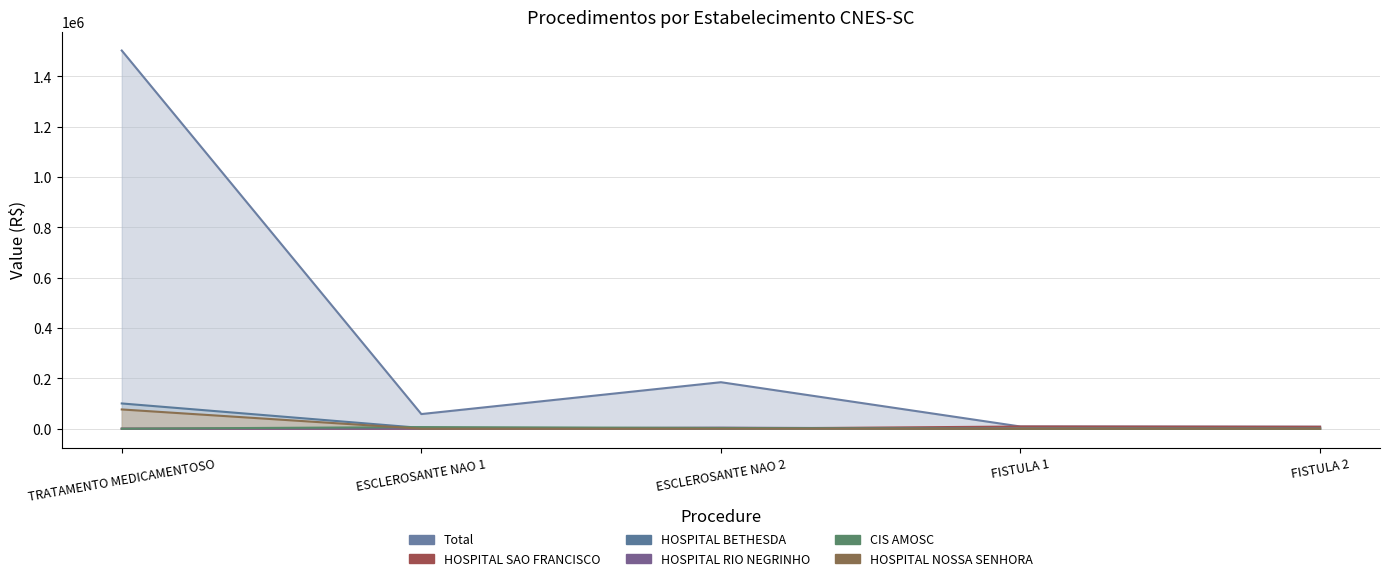

True or false: HOSPITAL NOSSA SENHORA and Total intersect in this chart.

False